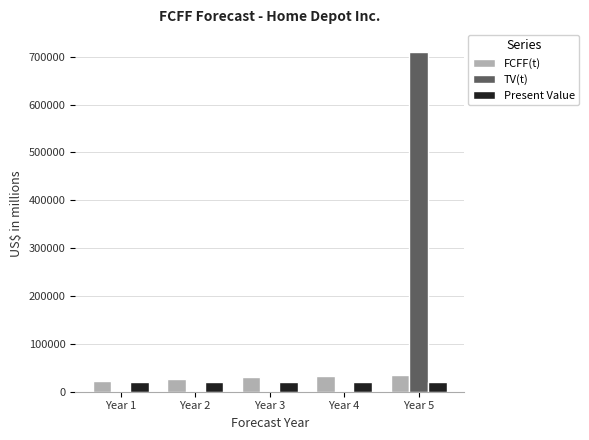

What is the sum of all Present Value values?

102930